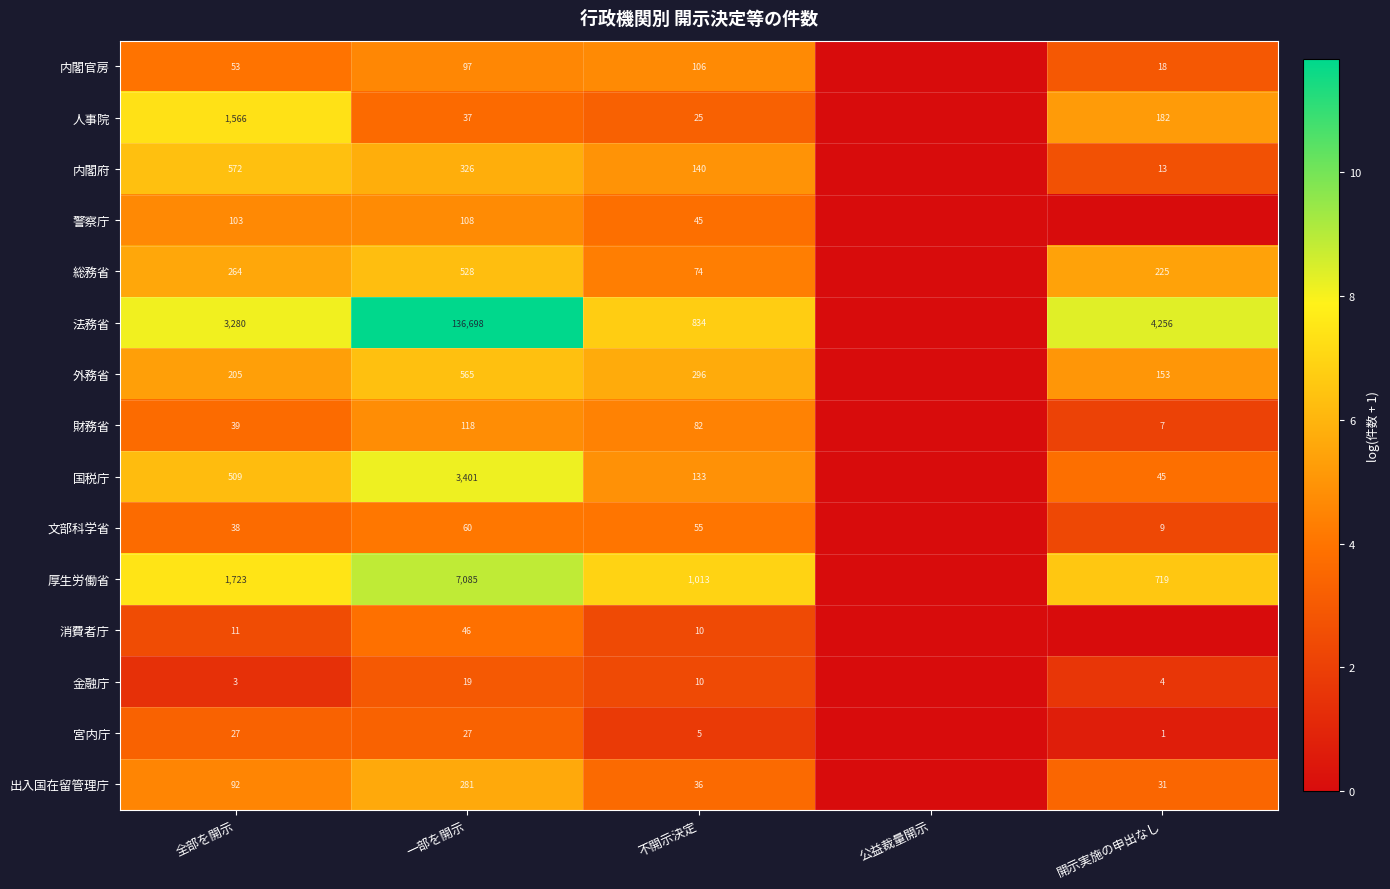

What is the sum of the 総務省 values at 不開示決定 and 開示実施の申出なし?

299